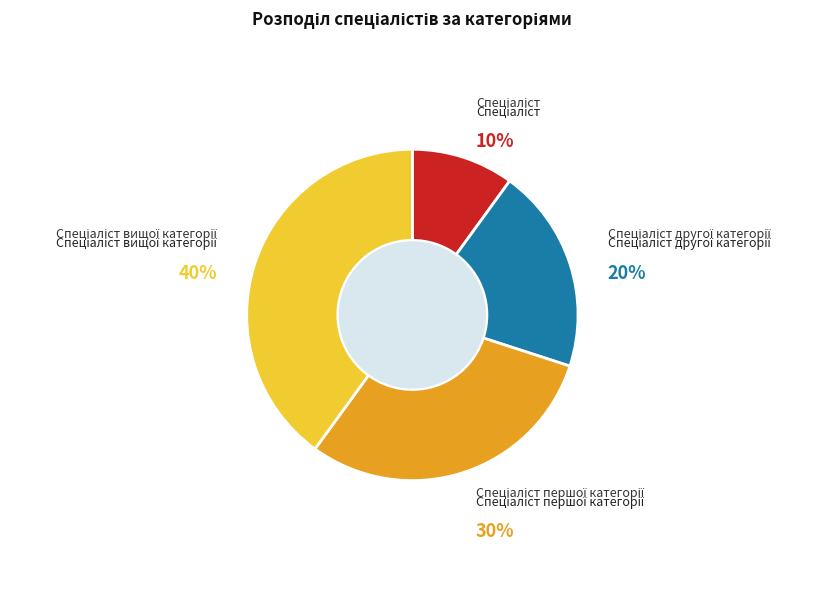

Does any single category account for the majority?

No